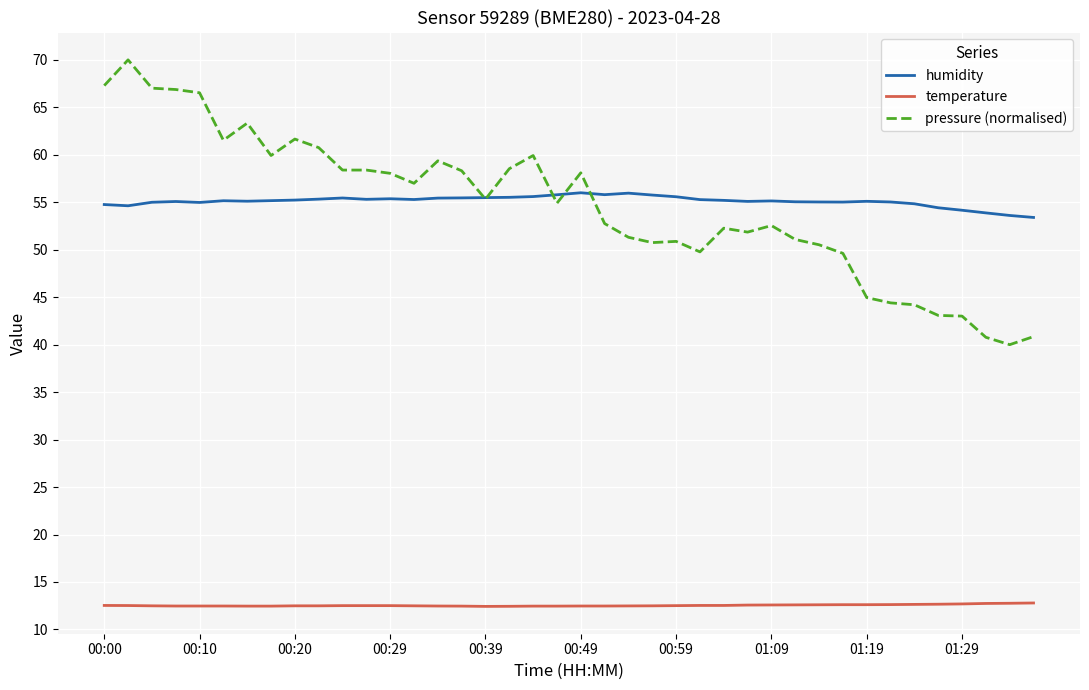

What is the minimum value for pressure (normalised)?

40.0